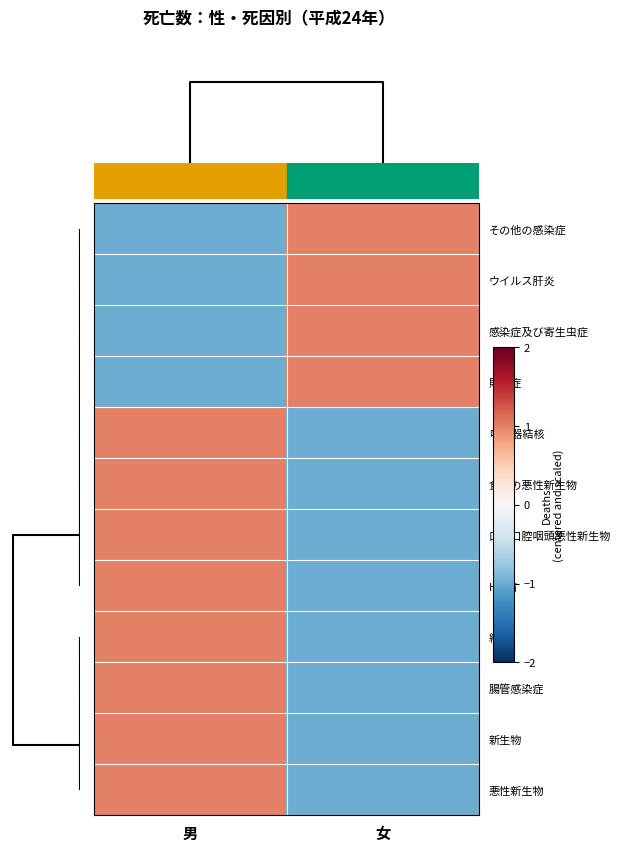

How many distinct data groups are displayed?

12